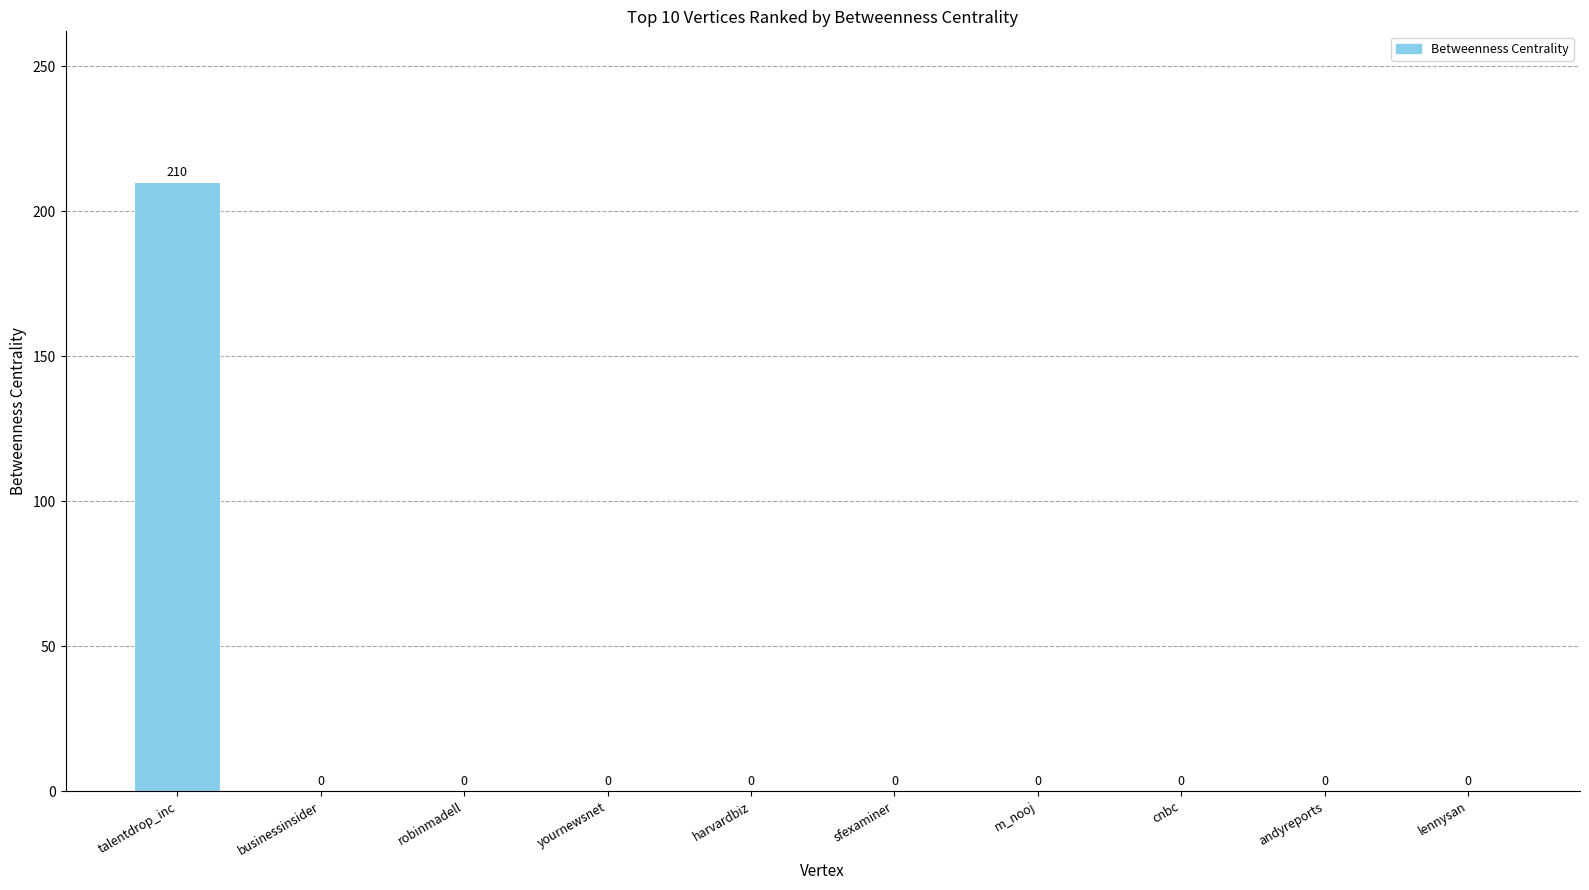

The chart shows a value of -87 at robinmadell. True or false?

False